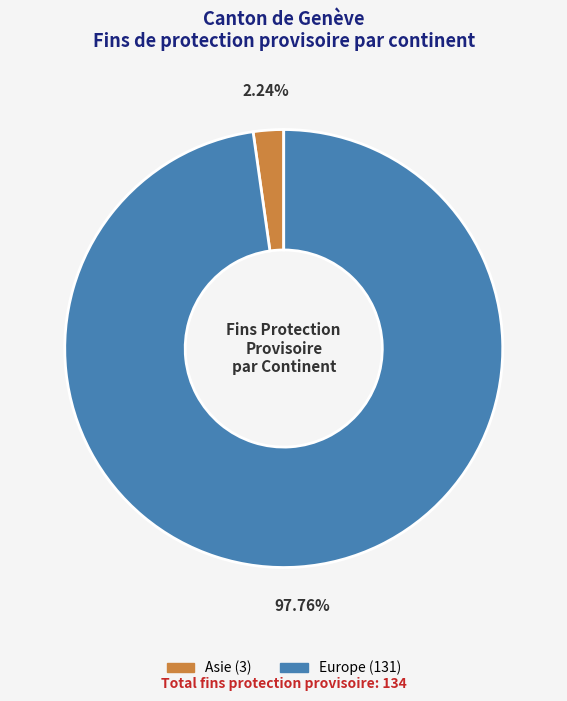

Count the number of slices in the pie.

2